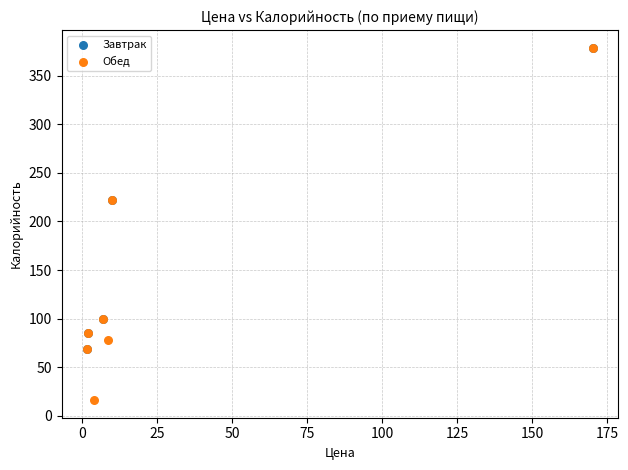

Which series has the largest Y range (max minus min)?

Обед